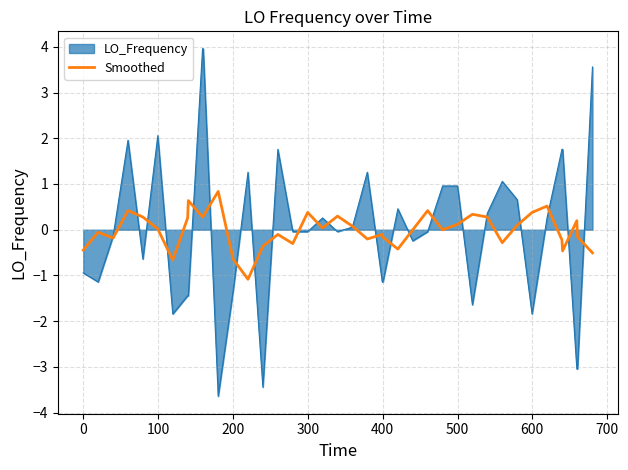

What is the smallest value displayed?

-3.6